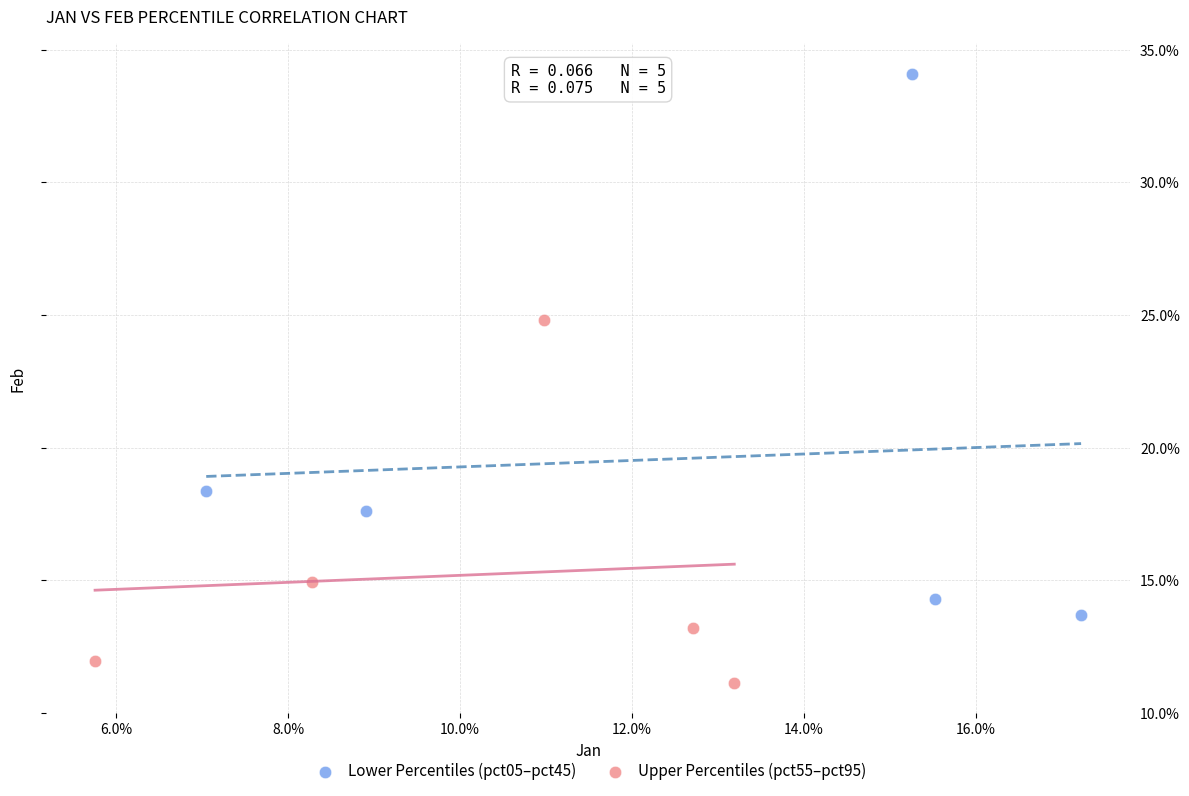

Which series has the largest Y range (max minus min)?

Lower Percentiles (pct05–pct45)